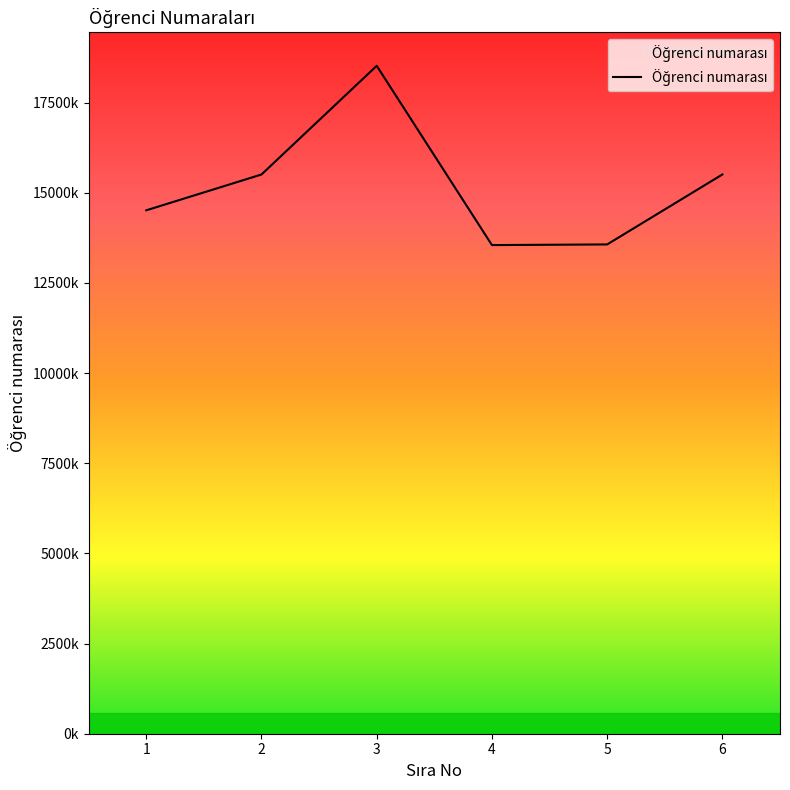

Is this an area chart (filled region under the line)?

Yes